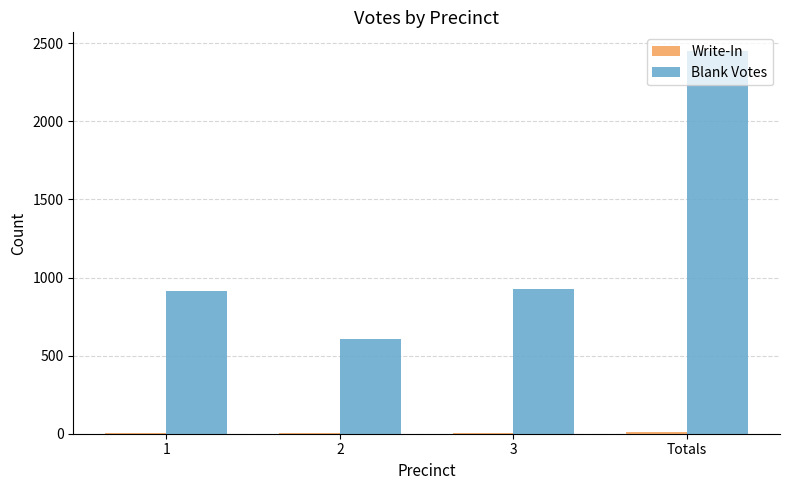

At which category does the chart reach its peak across all series?

Totals